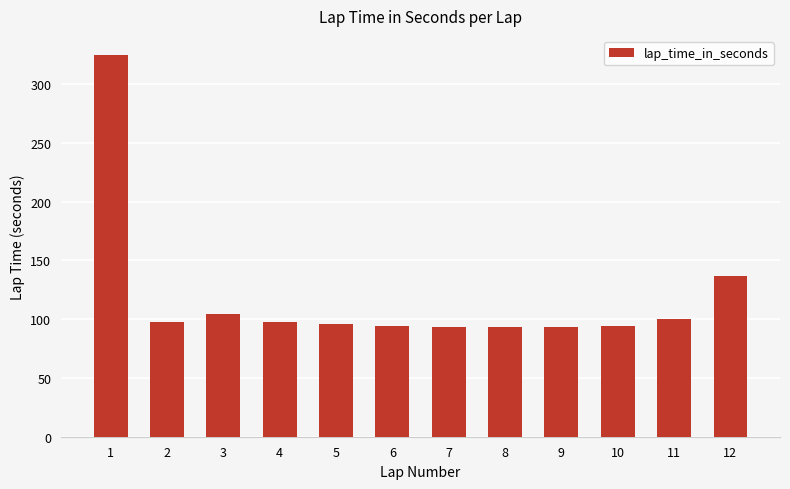

How many data points are less than 97?

6